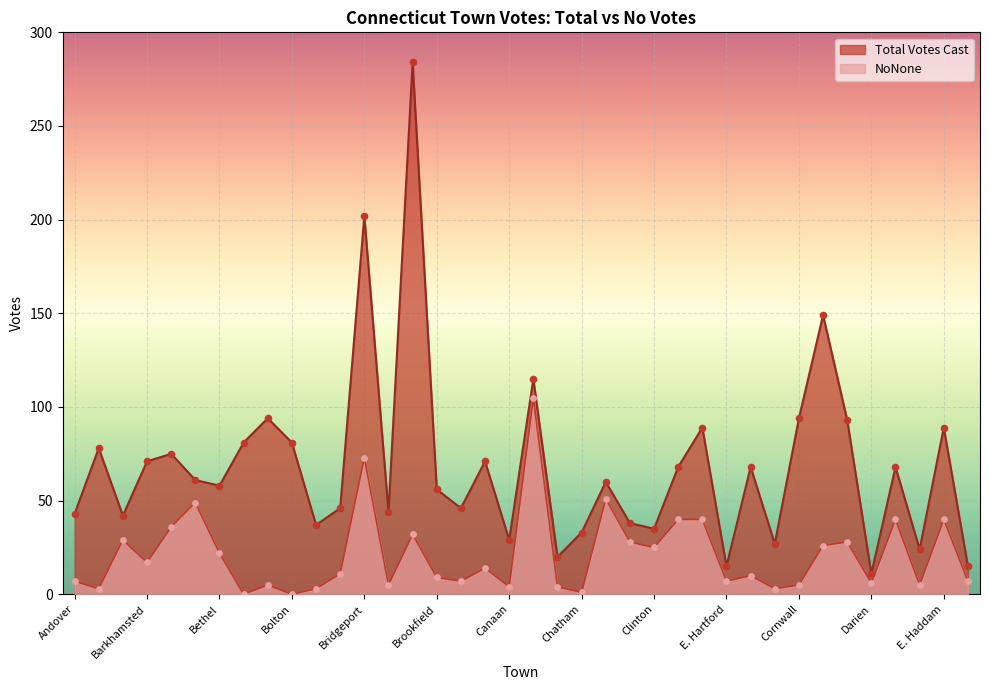

Which series has the largest Y range (max minus min)?

Total Votes Cast